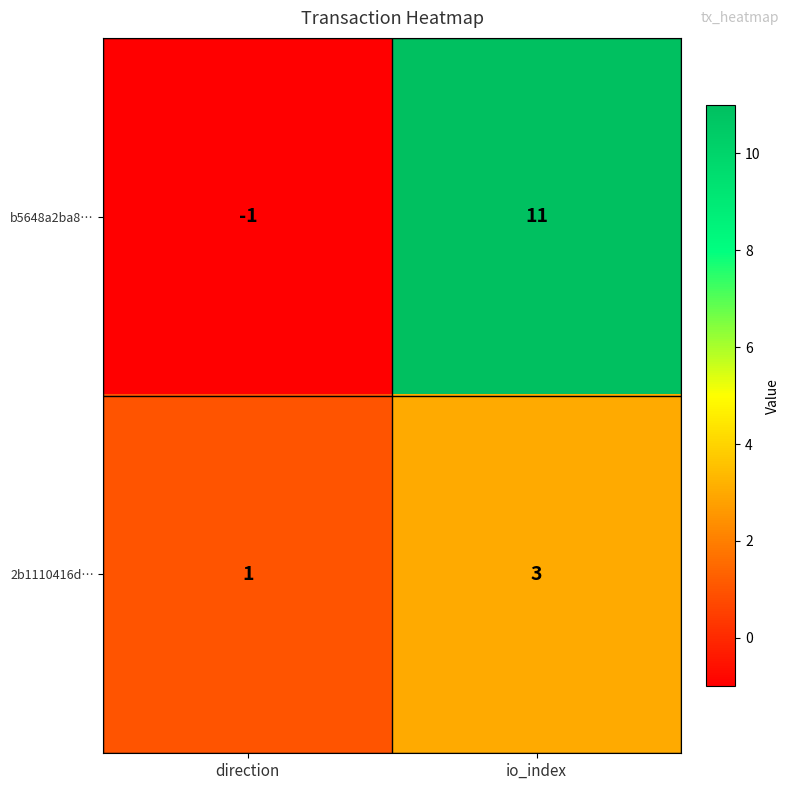

Which category has the lowest value across all series?

direction